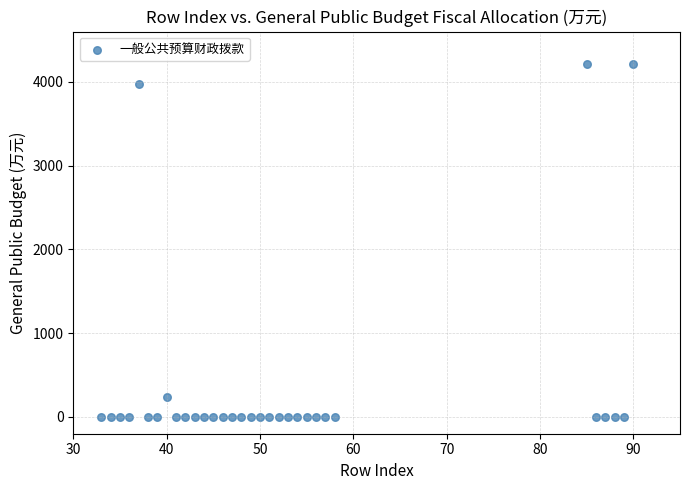

What is the range of Y values (max minus min)?

4212.8